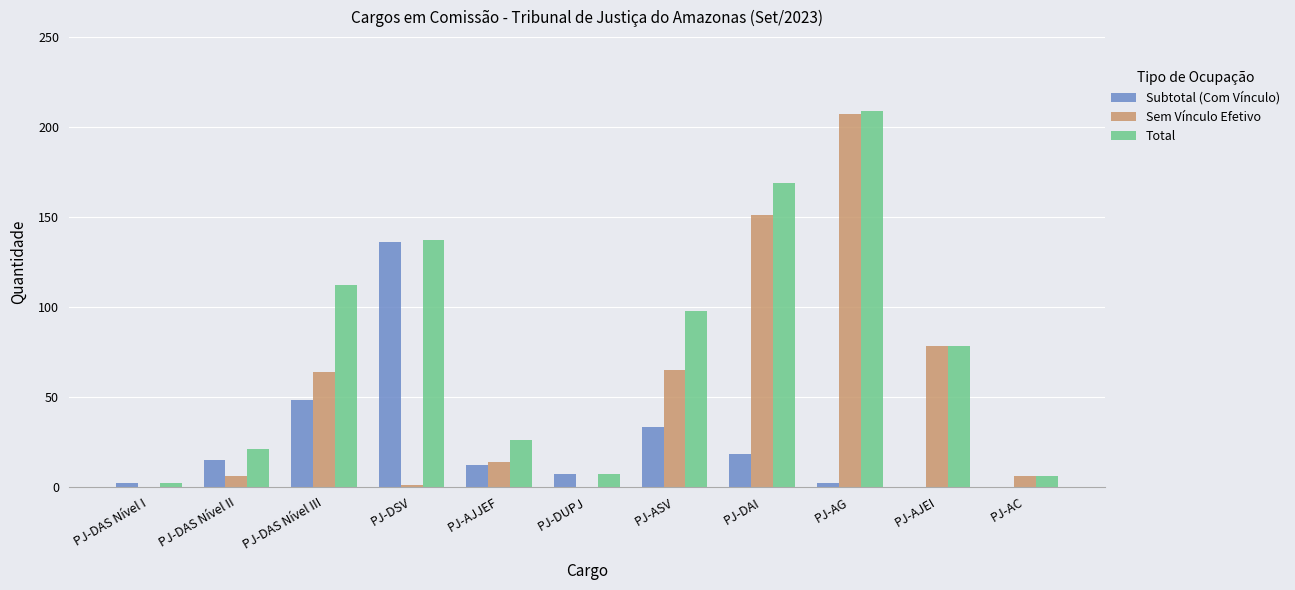

Which series changed the most between PJ-AJJEF and PJ-ASV?

Total